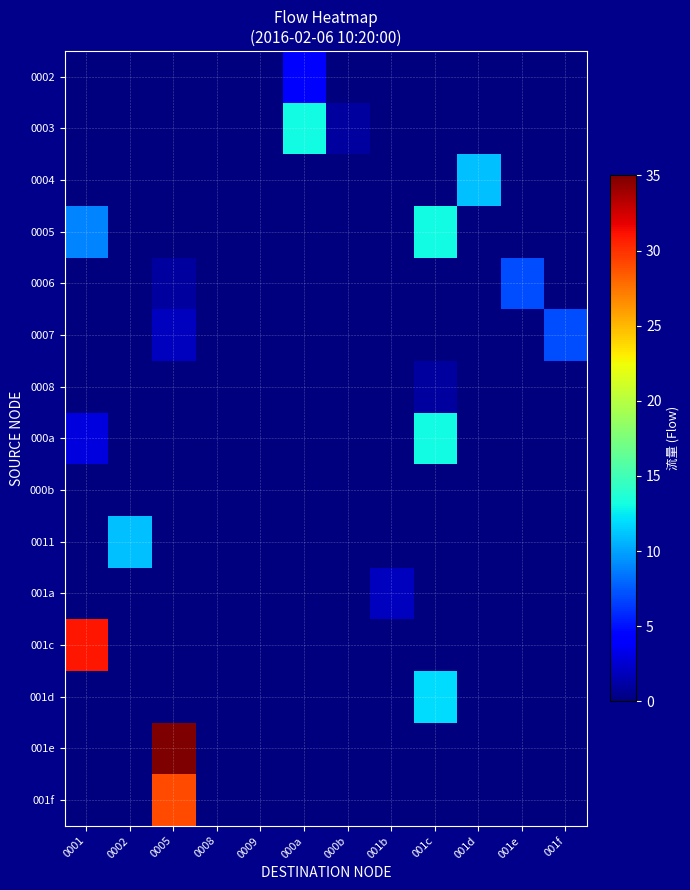

Rank the series by their maximum value, from lowest to highest.

000b, 0008, 001a, 0002, 0006, 0007, 0004, 0011, 001d, 0003, 0005, 000a, 001f, 001c, 001e